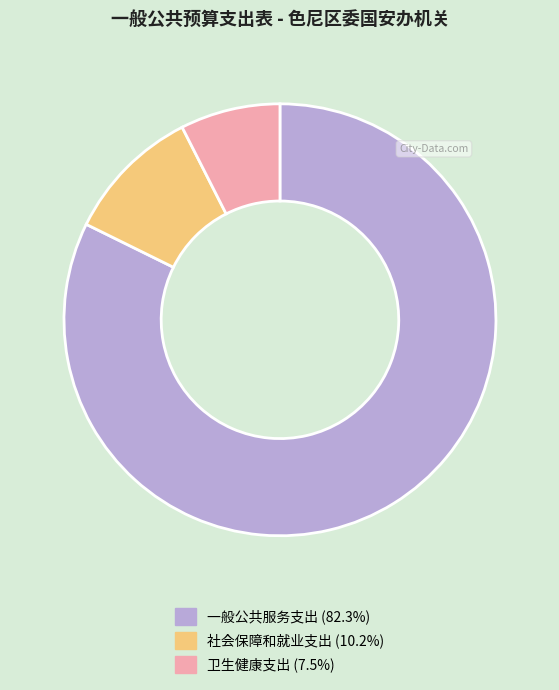

Which category has the smallest portion of the pie?

卫生健康支出